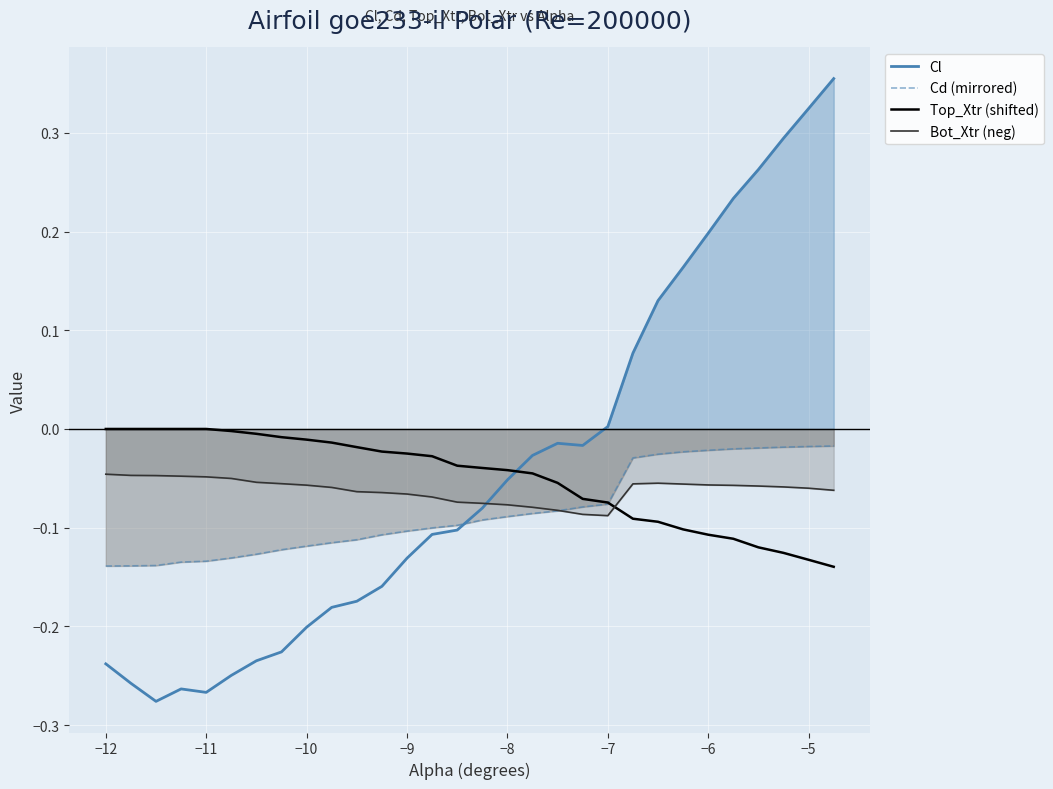

Reading left to right, list all the values displayed in this chart.

Cl: -0.2	-0.3	-0.3	-0.3	-0.3	-0.2	-0.2	-0.2	-0.2	-0.2	-0.2	-0.2	-0.1	-0.1	-0.1	-0.1	-0.1	-0.0	-0.0	-0.0	0.0	0.1	0.1	0.2	0.2	0.2	0.3	0.3	0.3	0.4
Cd (mirrored): -0.1	-0.1	-0.1	-0.1	-0.1	-0.1	-0.1	-0.1	-0.1	-0.1	-0.1	-0.1	-0.1	-0.1	-0.1	-0.1	-0.1	-0.1	-0.1	-0.1	-0.1	-0.0	-0.0	-0.0	-0.0	-0.0	-0.0	-0.0	-0.0	-0.0
Top_Xtr (shifted): 0.0	0.0	0.0	0.0	0.0	-0.0	-0.0	-0.0	-0.0	-0.0	-0.0	-0.0	-0.0	-0.0	-0.0	-0.0	-0.0	-0.0	-0.1	-0.1	-0.1	-0.1	-0.1	-0.1	-0.1	-0.1	-0.1	-0.1	-0.1	-0.1
Bot_Xtr (neg): -0.0	-0.0	-0.0	-0.0	-0.0	-0.1	-0.1	-0.1	-0.1	-0.1	-0.1	-0.1	-0.1	-0.1	-0.1	-0.1	-0.1	-0.1	-0.1	-0.1	-0.1	-0.1	-0.1	-0.1	-0.1	-0.1	-0.1	-0.1	-0.1	-0.1